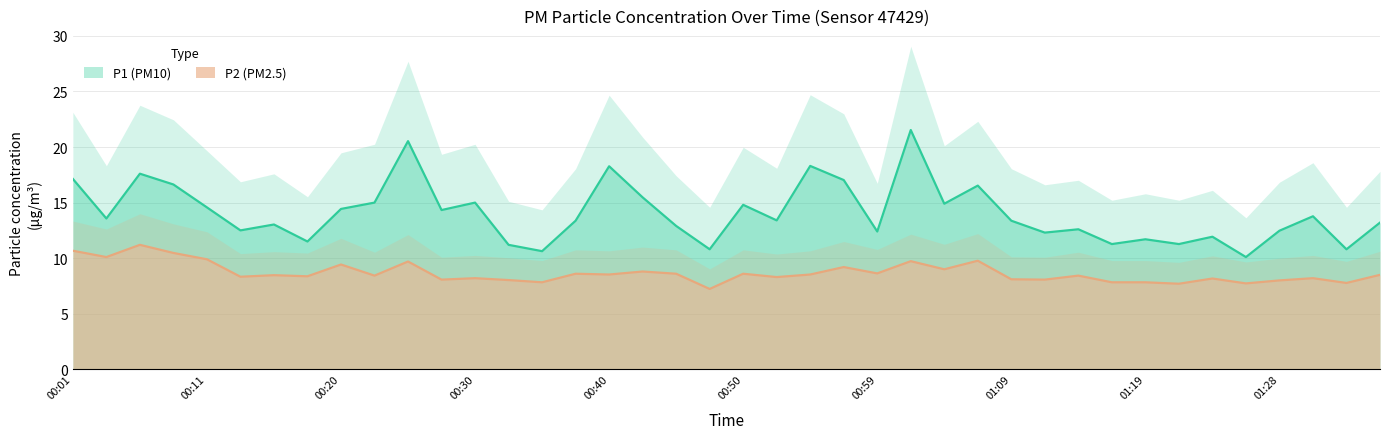

What is the minimum value shown in the chart?

7.2